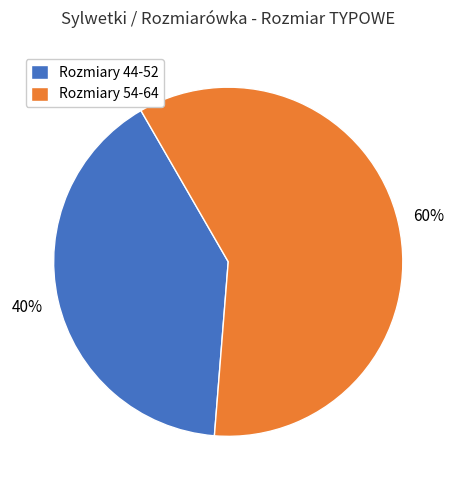

Which category has the smallest portion of the pie?

Rozmiary 44-52